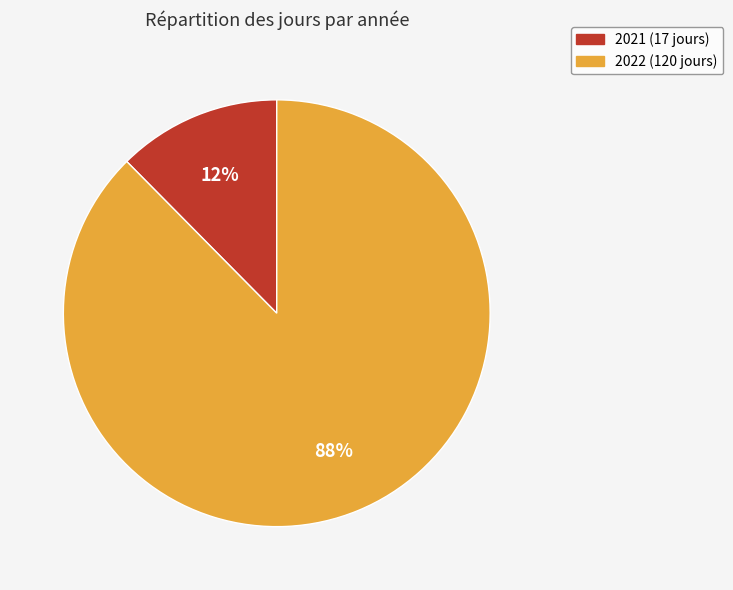

Is there any slice that represents more than half of the pie?

Yes